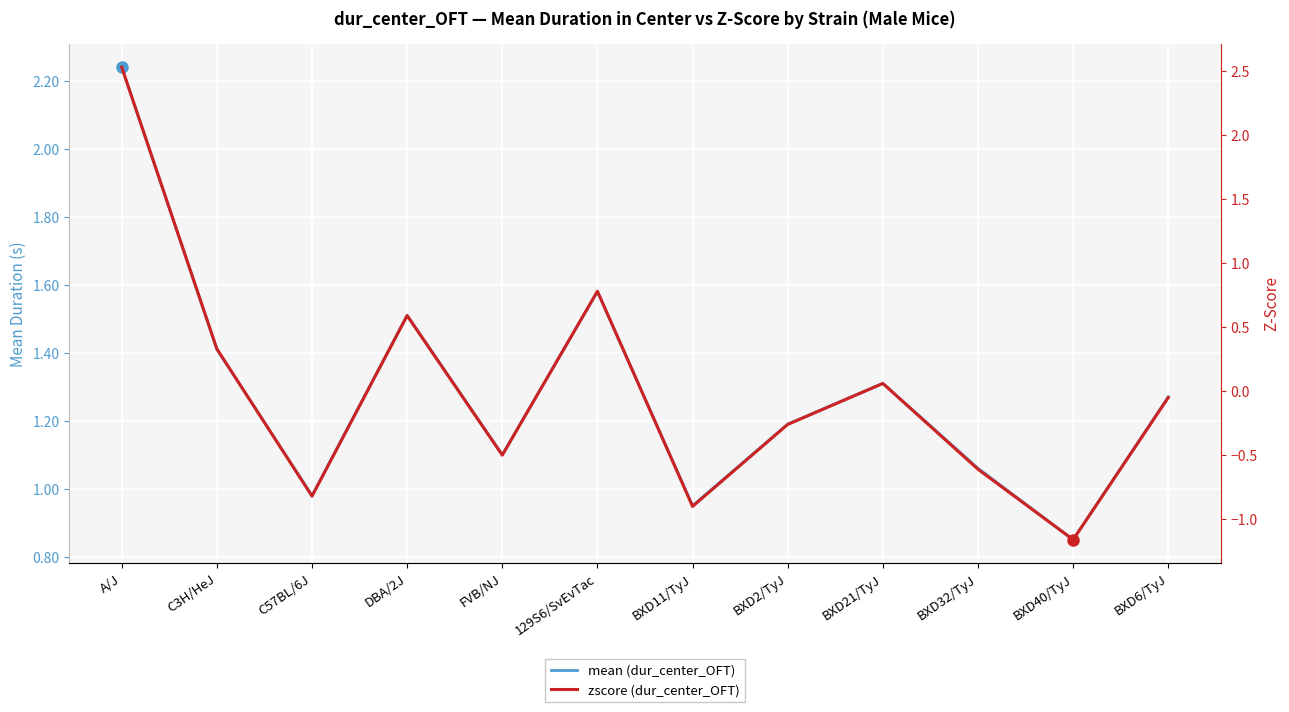

How many values in the zscore (dur_center_OFT) series exceed 0?

5